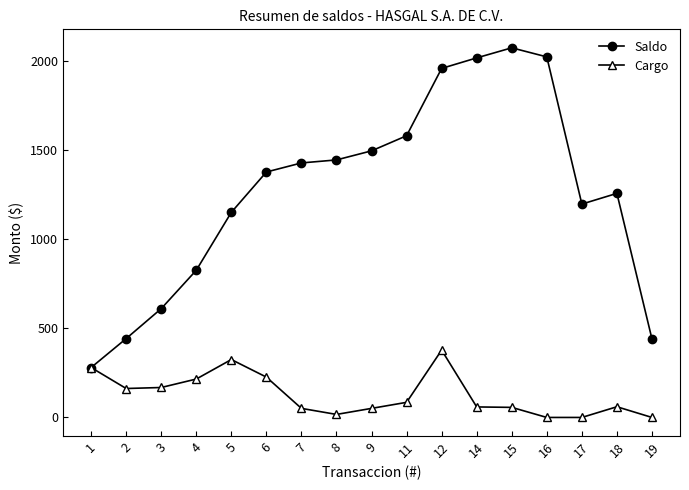

What are all the series names shown in the legend?

Saldo, Cargo